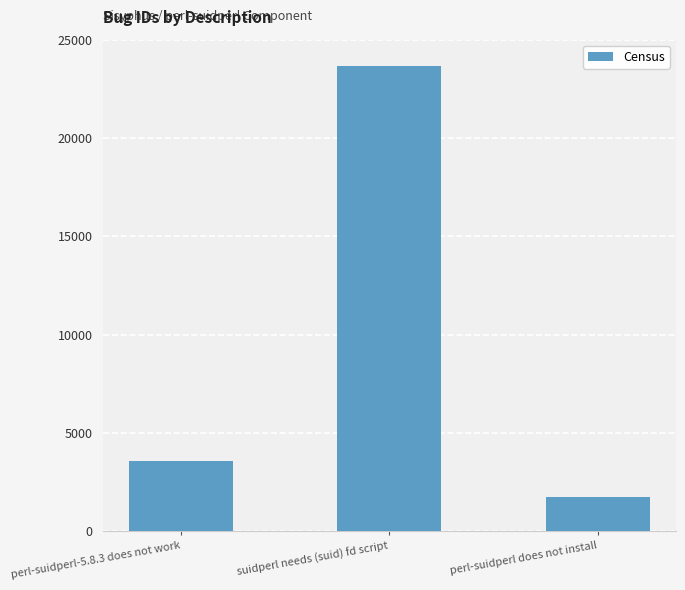

What is the sum of all values?

28970